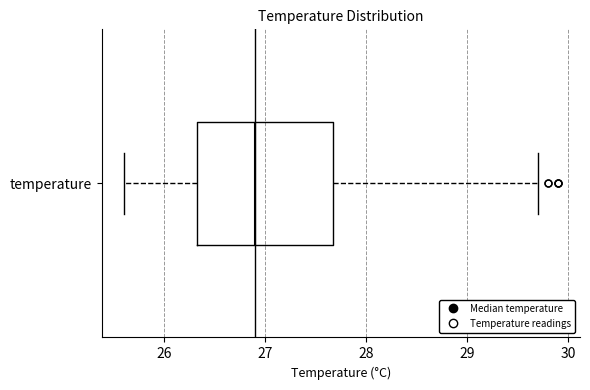

Read this box plot against the x-axis: the position of the median line, the range covered by the box, and the ends of both whiskers. The values are not printed on the chart, so give them approximately, as read against the axis.

median 26.9, box 26.3 to 27.7, whiskers 25.6 to 29.7